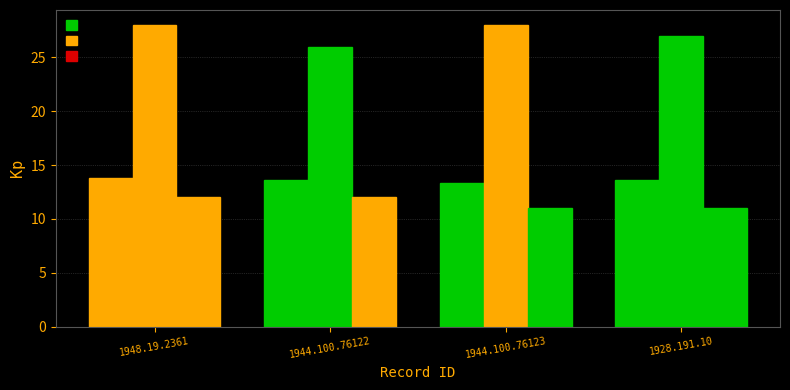

At 1928.191.10, list the series in order from largest to smallest.

Diameter (in mm), Weight (in gr.), Axis